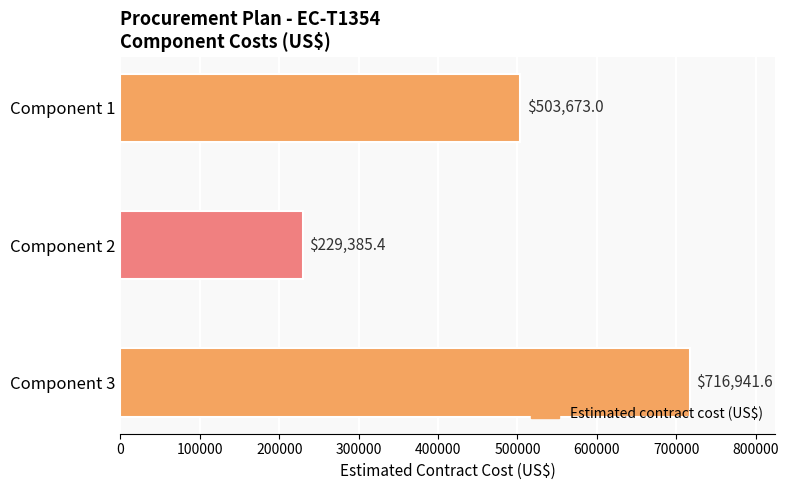

Rank the categories by value from lowest to highest.

Component 2, Component 1, Component 3